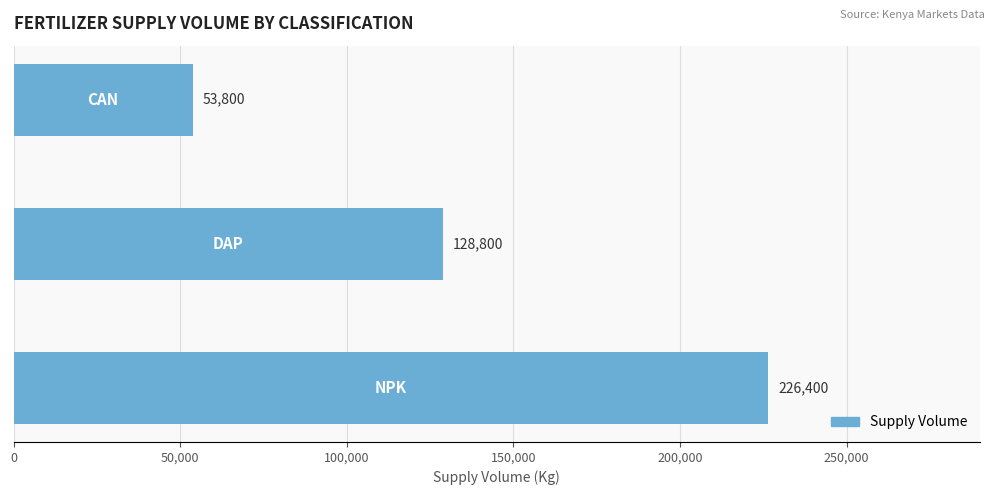

What is the difference between the maximum and minimum values?

172600